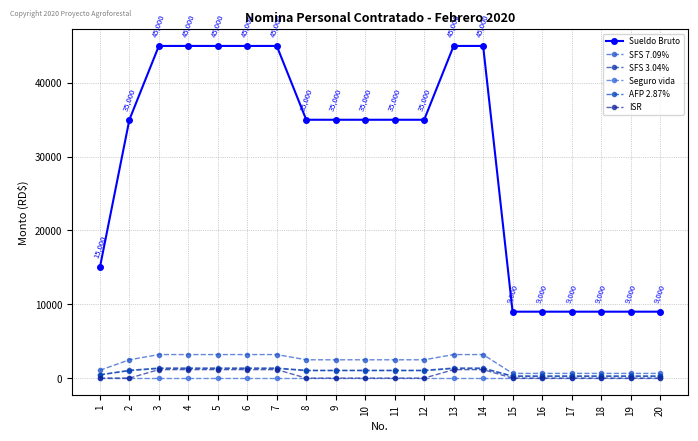

Is this an area chart (filled region under the line)?

No